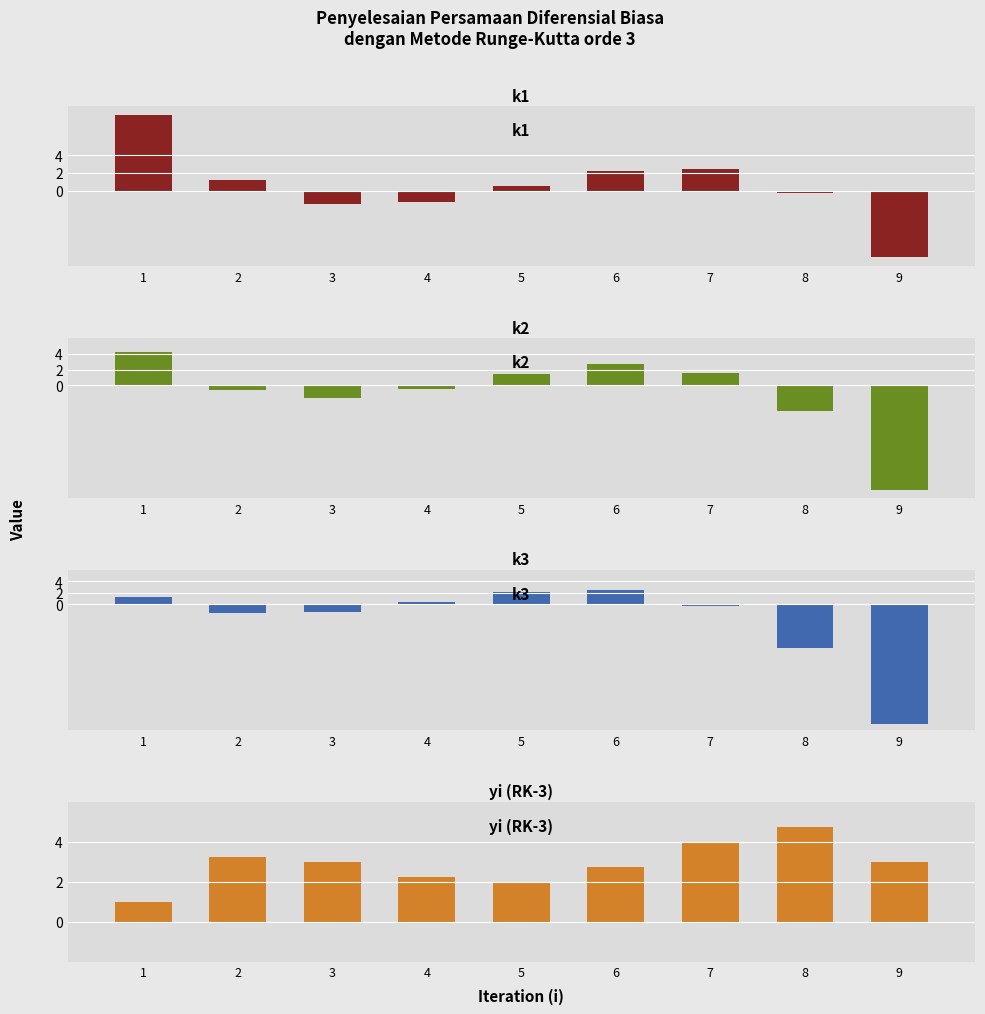

Which series has the widest spread of values?

k3